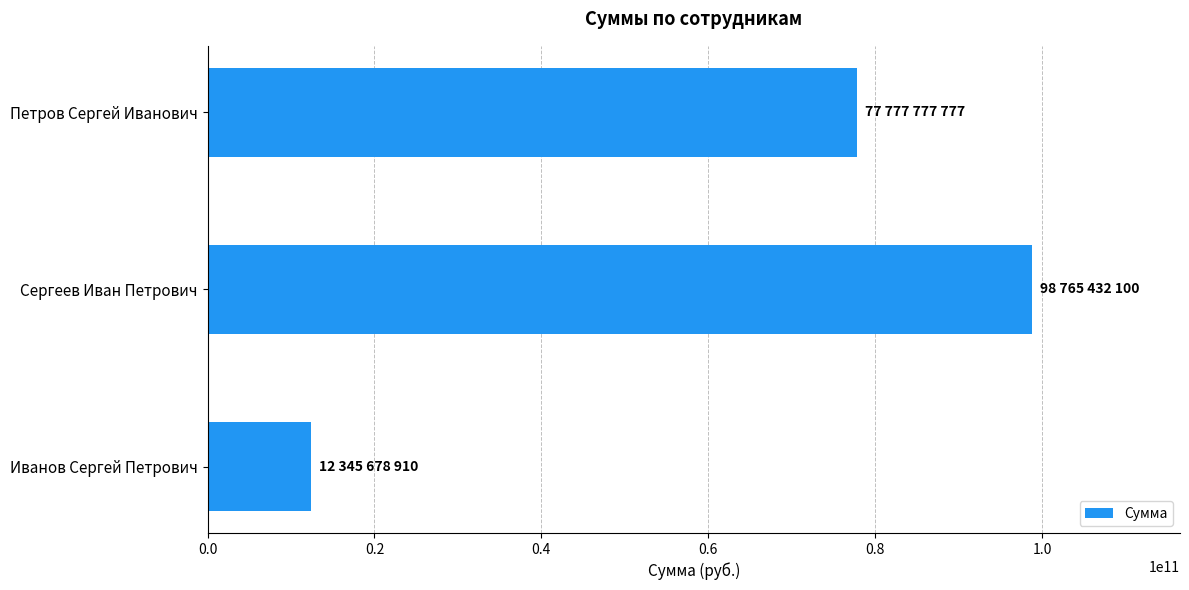

Rank the categories by value from highest to lowest.

Сергеев Иван Петрович, Петров Сергей Иванович, Иванов Сергей Петрович